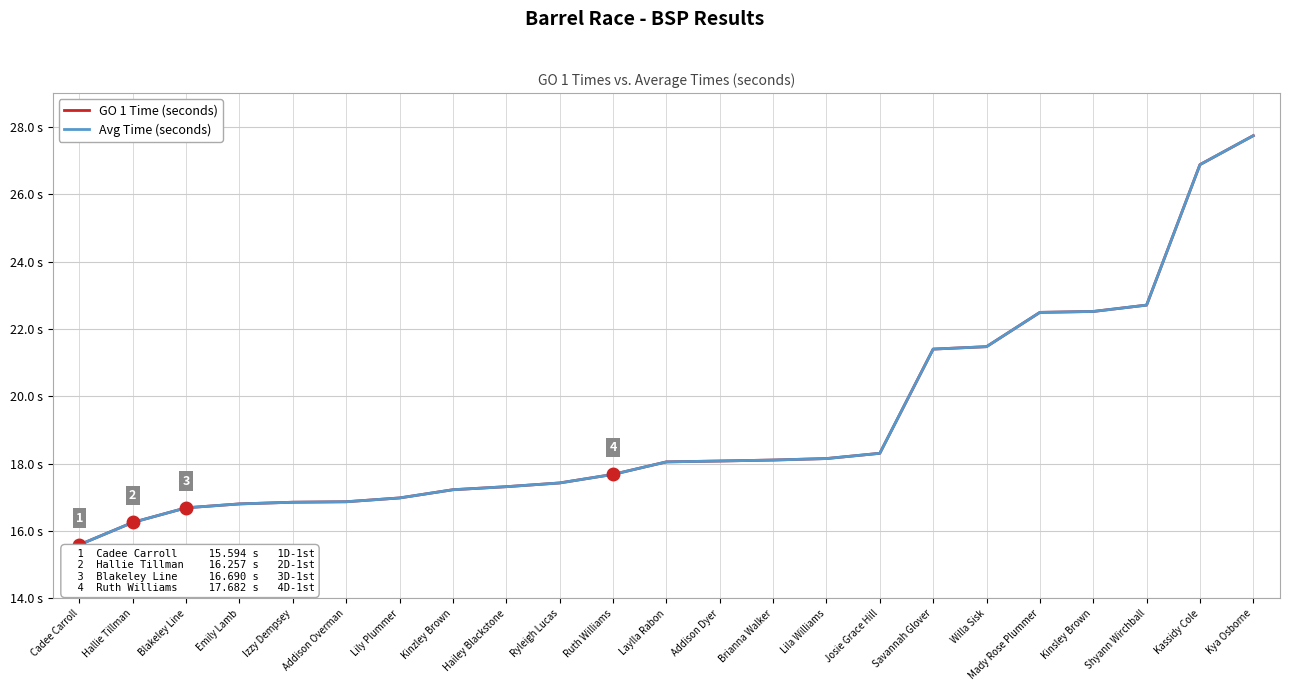

Does the chart have visible grid lines?

Yes